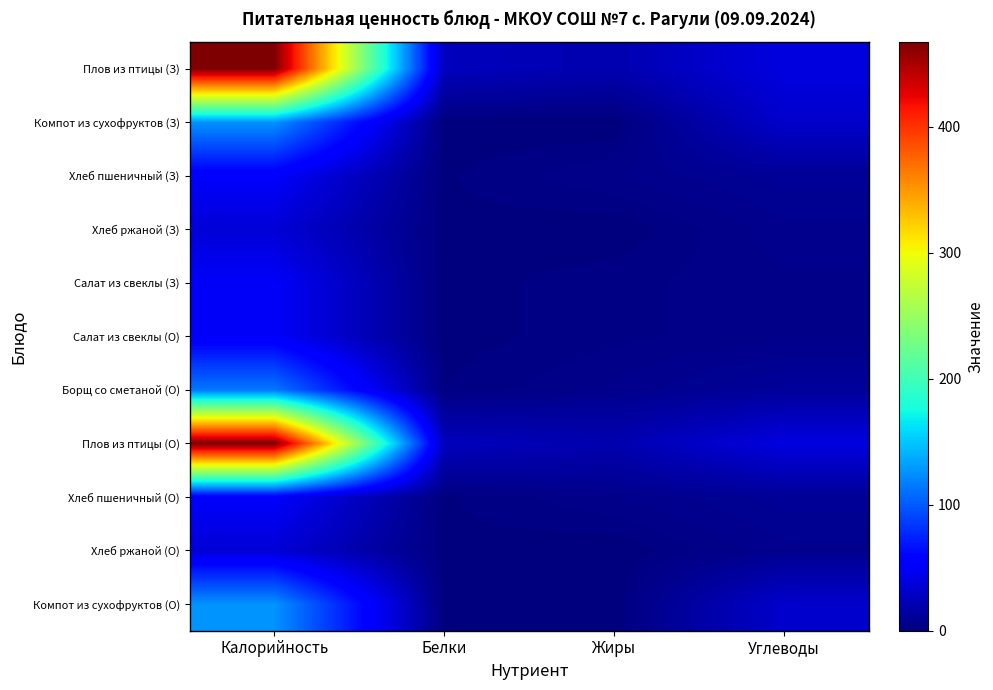

Reading left to right, extract all data points from this chart.

Плов из птицы (З): Калорийность=467.5	Белки=25.9	Жиры=20.2	Углеводы=39.7
Компот из сухофруктов (З): Калорийность=126.4	Белки=0.4	Жиры=0.0	Углеводы=31.8
Хлеб пшеничный (З): Калорийность=52.4	Белки=1.5	Жиры=5.4	Углеводы=10.0
Хлеб ржаной (З): Калорийность=36.2	Белки=1.3	Жиры=0.2	Углеводы=6.8
Салат из свеклы (З): Калорийность=50.9	Белки=0.9	Жиры=3.0	Углеводы=5.0
Салат из свеклы (О): Калорийность=50.9	Белки=0.9	Жиры=3.0	Углеводы=5.0
Борщ со сметаной (О): Калорийность=114.1	Белки=1.9	Жиры=5.9	Углеводы=11.6
Плов из птицы (О): Калорийность=467.5	Белки=25.9	Жиры=20.2	Углеводы=39.7
Хлеб пшеничный (О): Калорийность=52.4	Белки=1.5	Жиры=5.4	Углеводы=10.0
Хлеб ржаной (О): Калорийность=36.2	Белки=1.3	Жиры=0.2	Углеводы=6.8
Компот из сухофруктов (О): Калорийность=126.4	Белки=0.4	Жиры=0.0	Углеводы=31.8